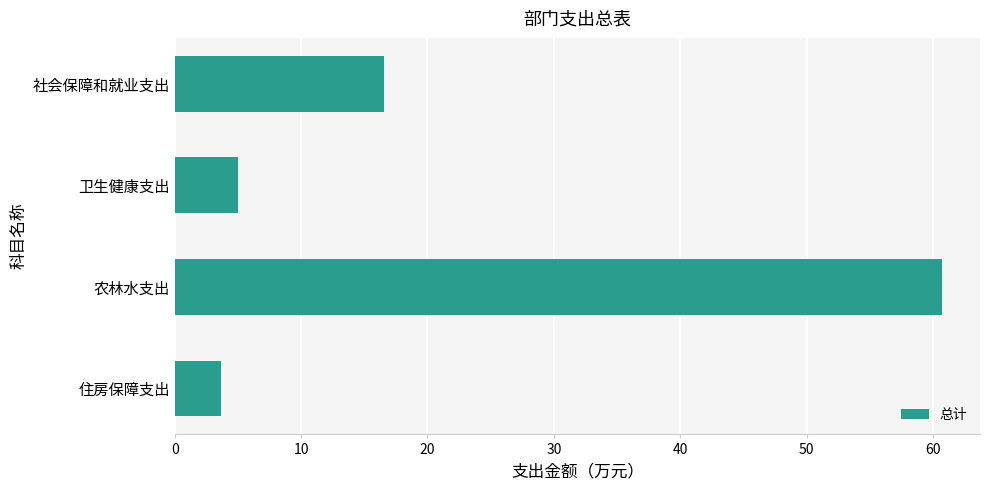

What is the minimum value shown in the chart?

3.7